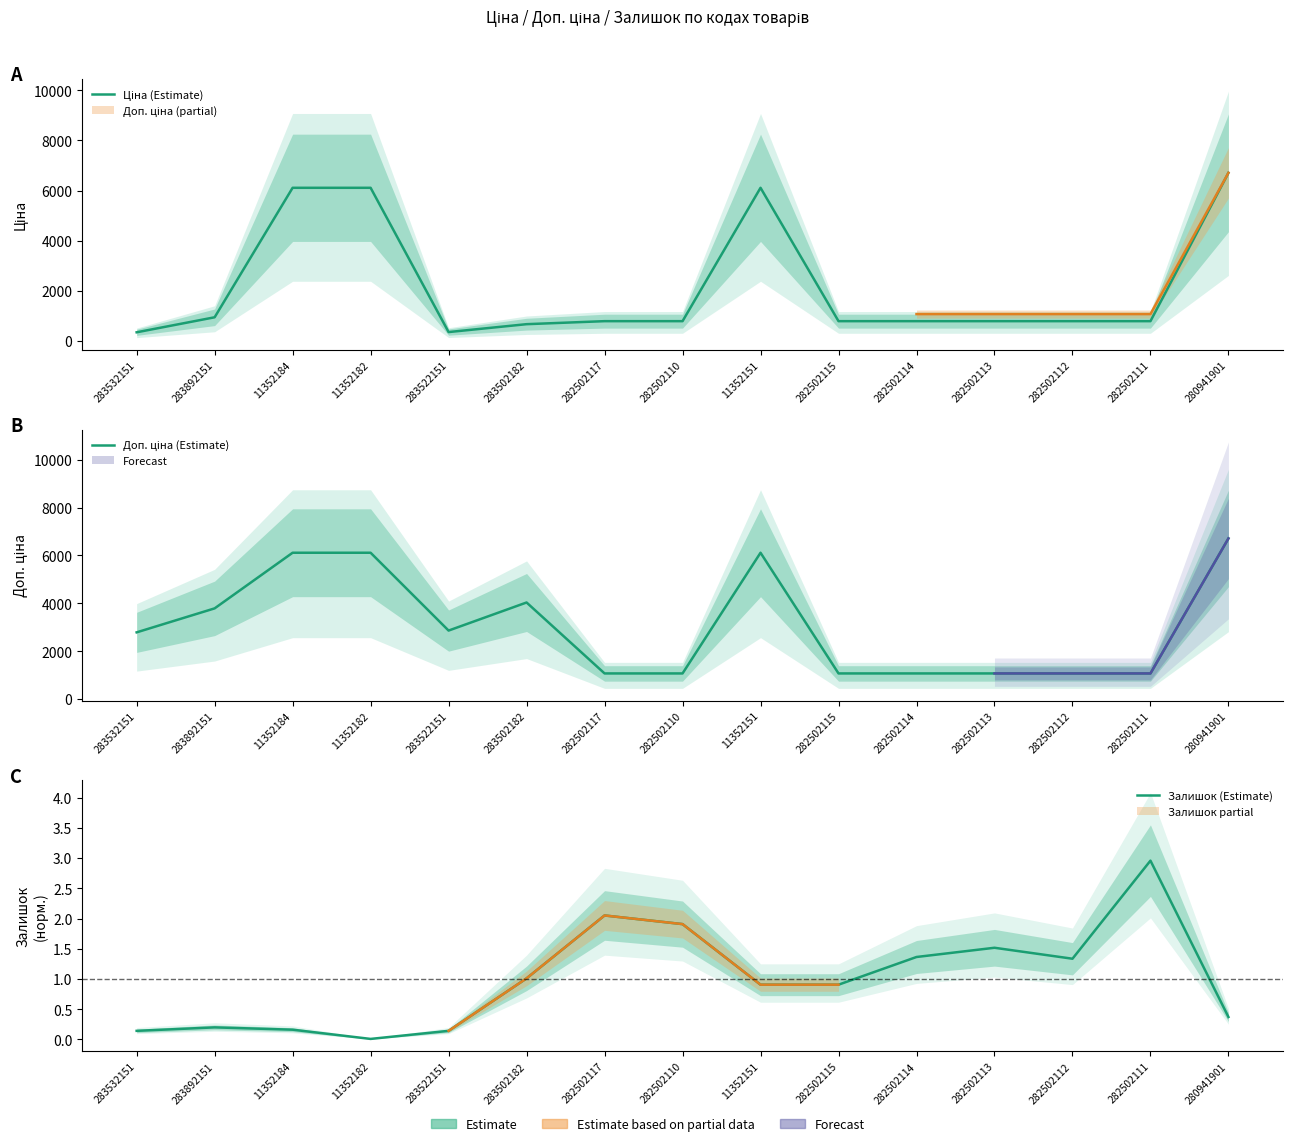

How many data points in Доп. ціна (Estimate) are less than 2789?

7